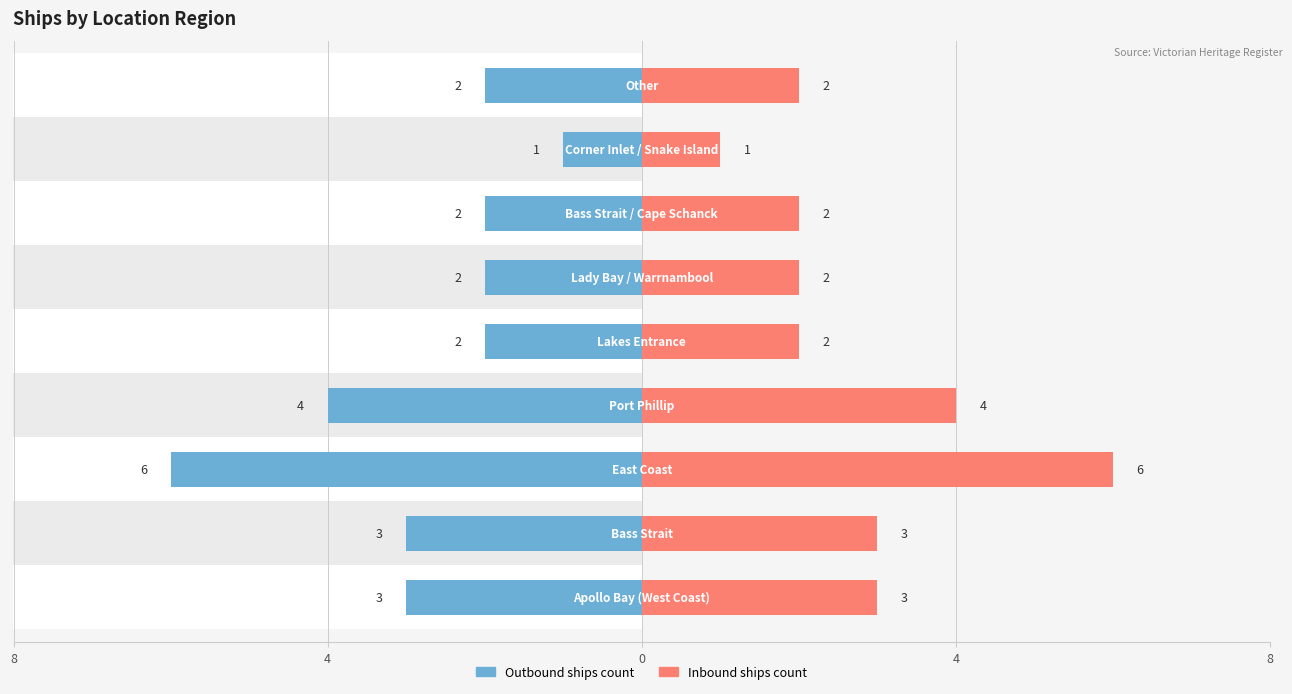

Read the Right region count value at 8.

2